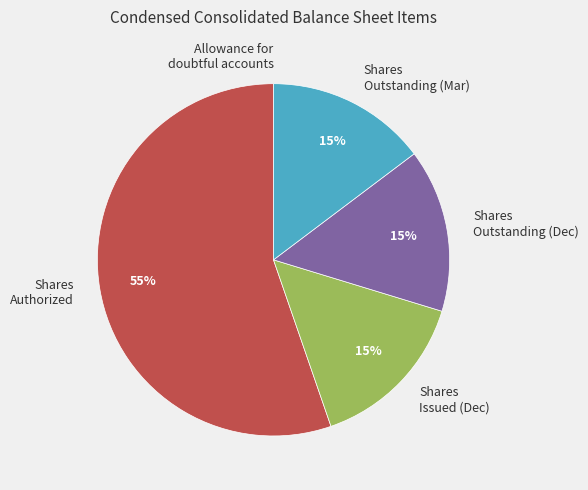

Which slice is the largest?

Shares Authorized